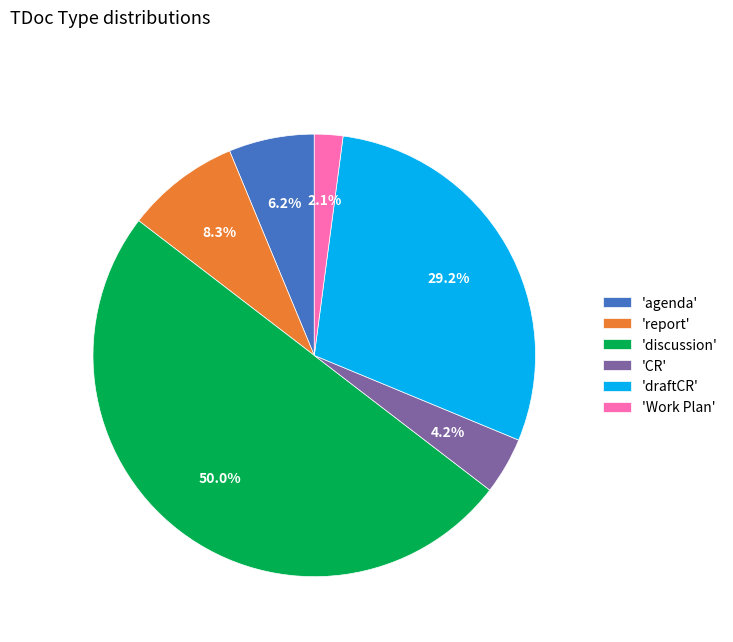

Between 'discussion' and 'CR', which is larger?

'discussion'